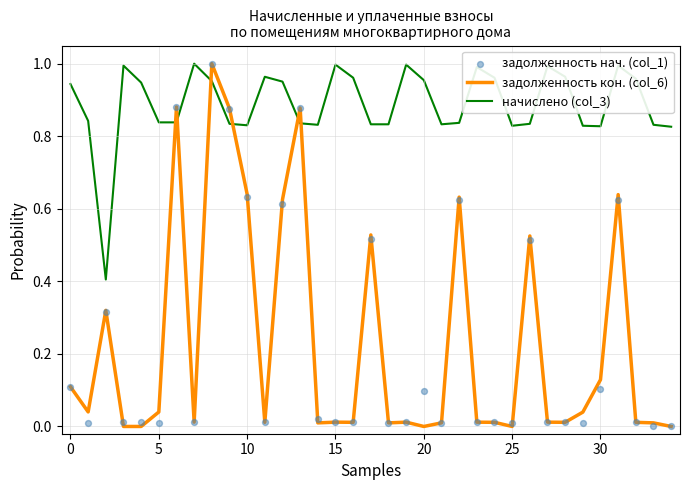

Which series reaches the minimum Y coordinate?

задолженность кон. (col_6)